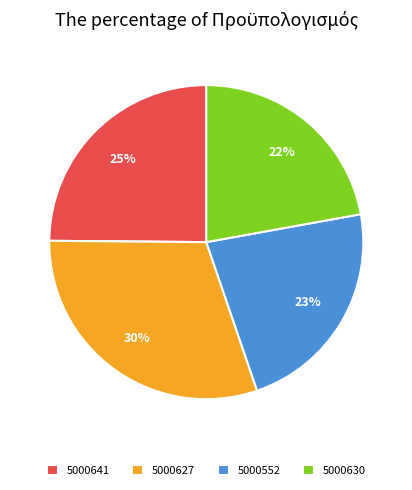

Which category has the biggest portion of the pie?

5000627